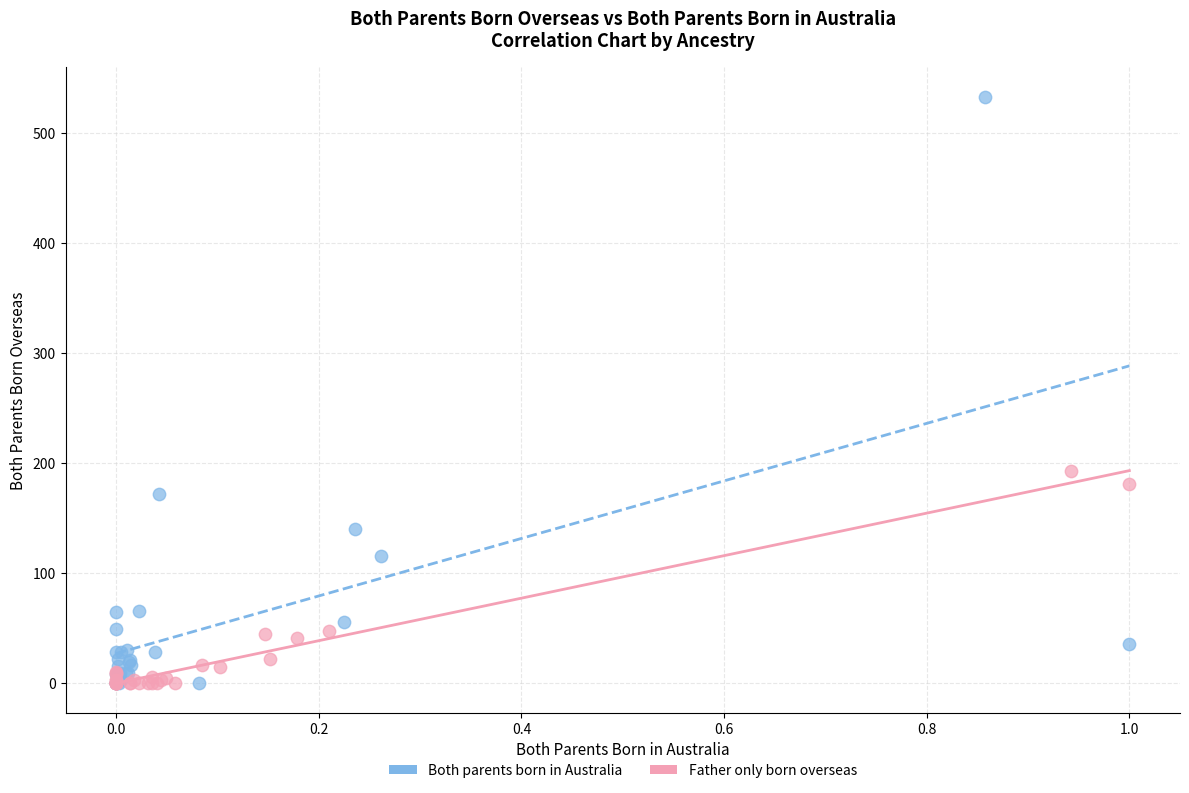

Which series contains the highest Y value?

Both parents born in Australia